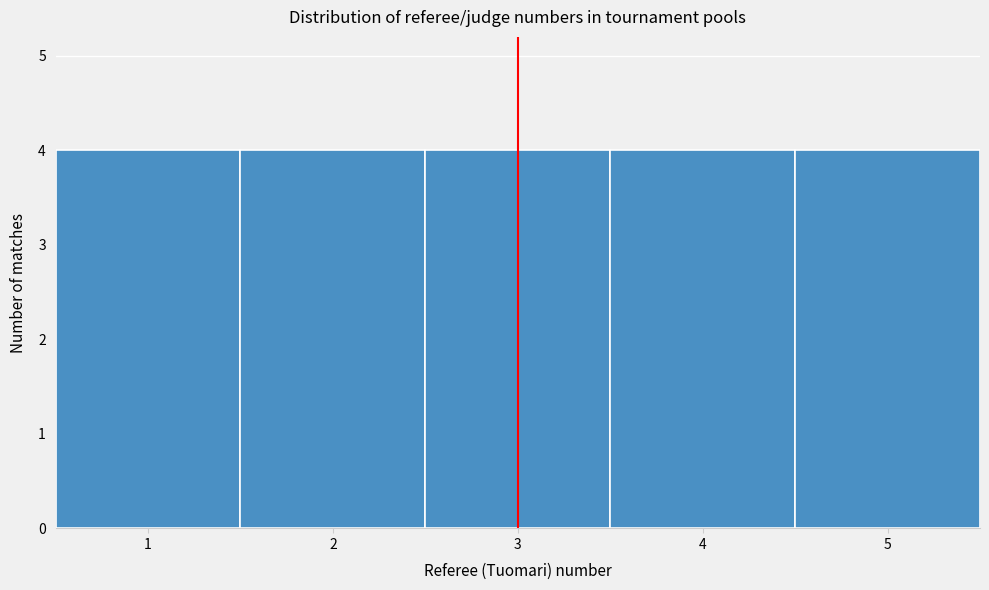

Reading left to right, list every bar in this chart as the range it spans on the x-axis followed by its height. The values are not printed on the chart, so give them approximately, as read against the axis.

0.5 to 1.5: 4
1.5 to 2.5: 4
2.5 to 3.5: 4
3.5 to 4.5: 4
4.5 to 5.5: 4